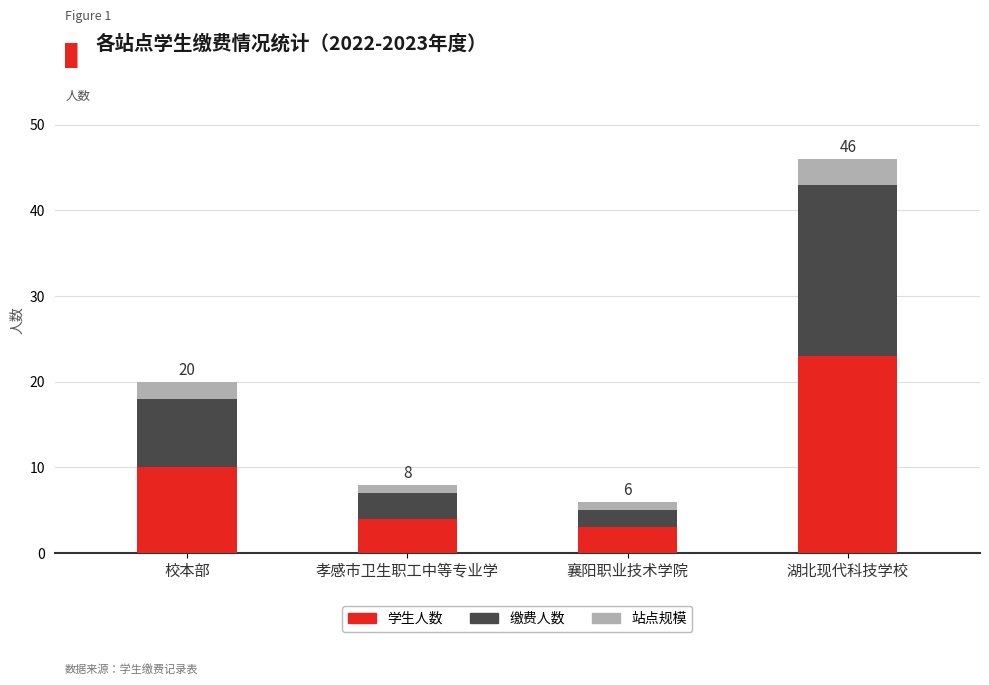

What is the maximum value for 学生人数?

23